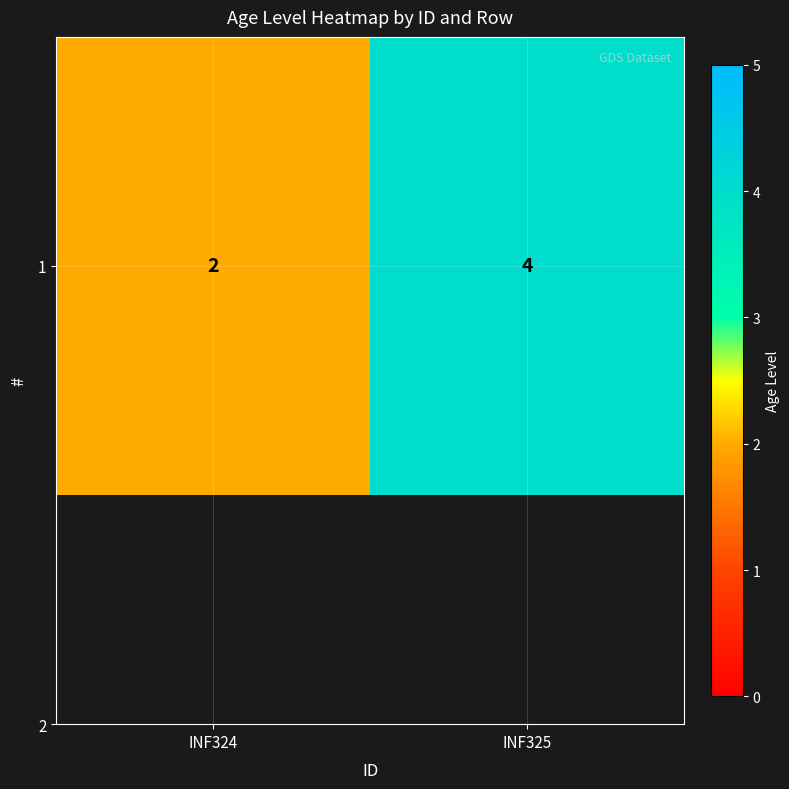

Approximately how many times larger is the value at INF324 compared to INF325?

0.5